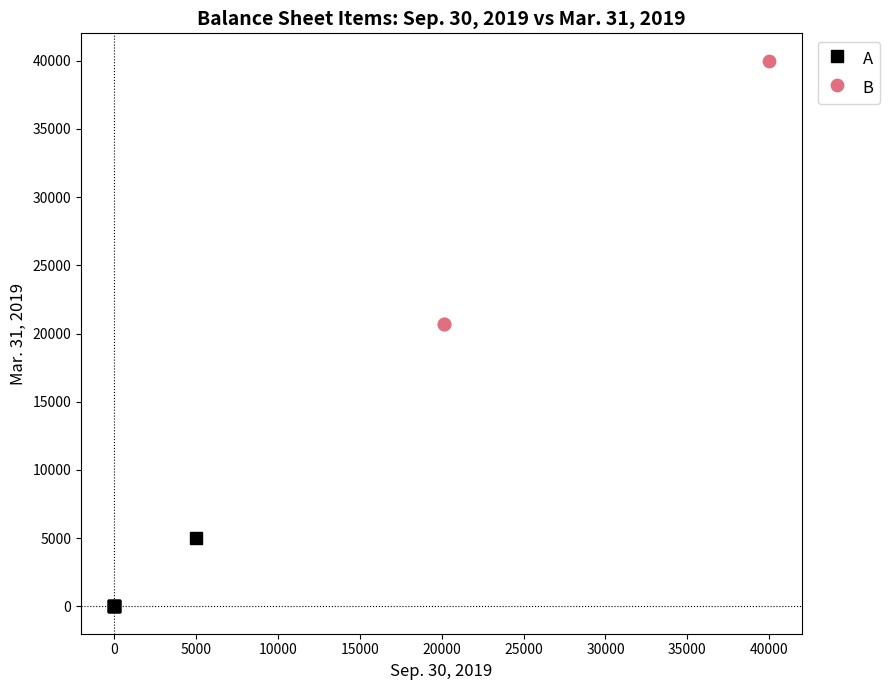

Which series reaches the minimum Y coordinate?

A